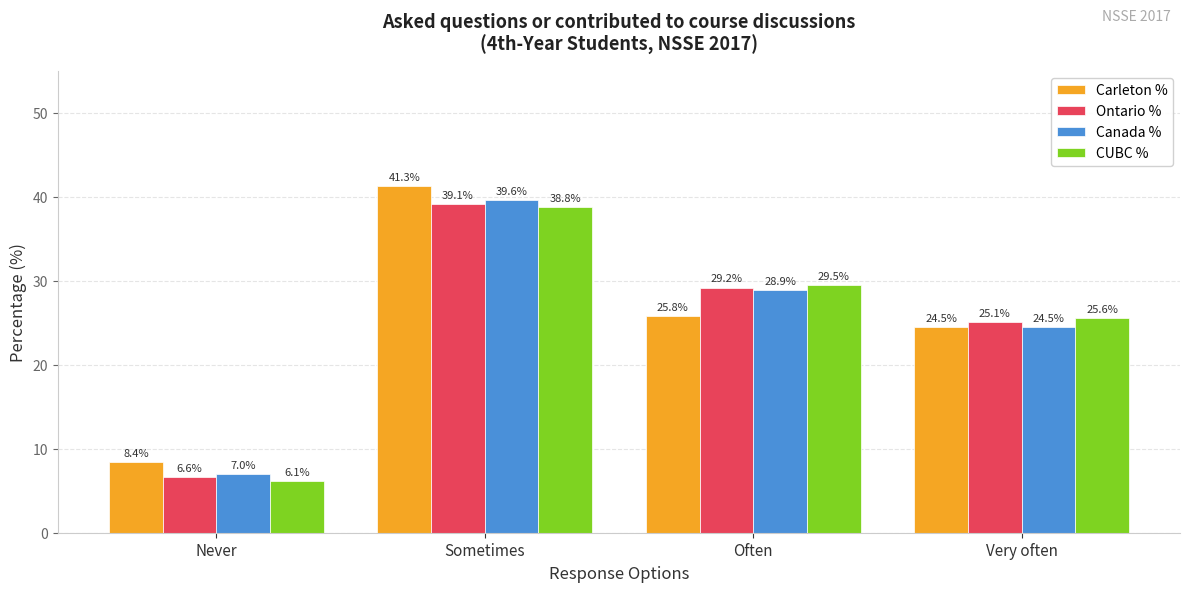

What is the value of the CUBC % bar at the 3rd from the left?

29.5